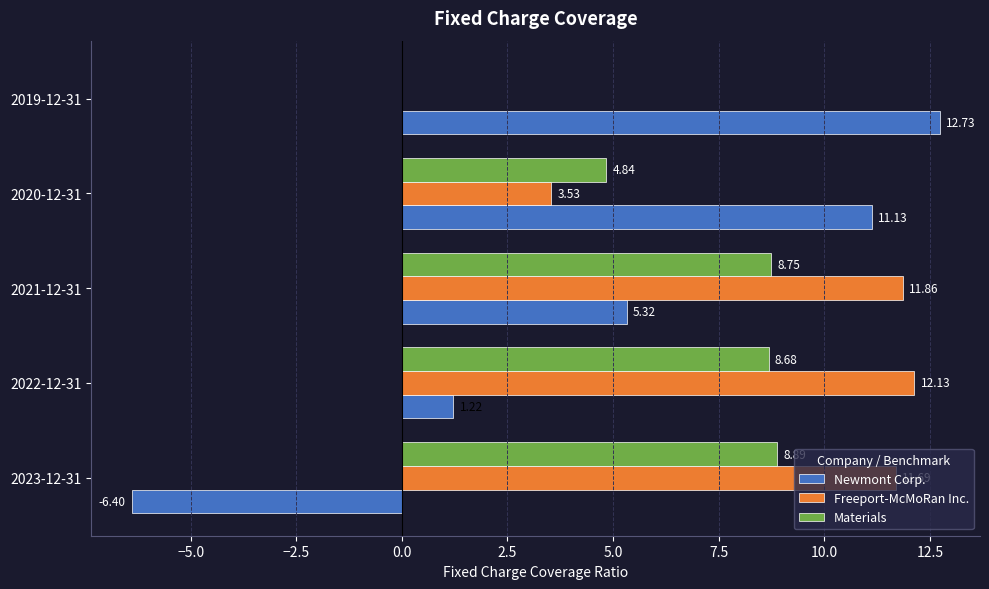

What is the sum of all Materials values?

31.2